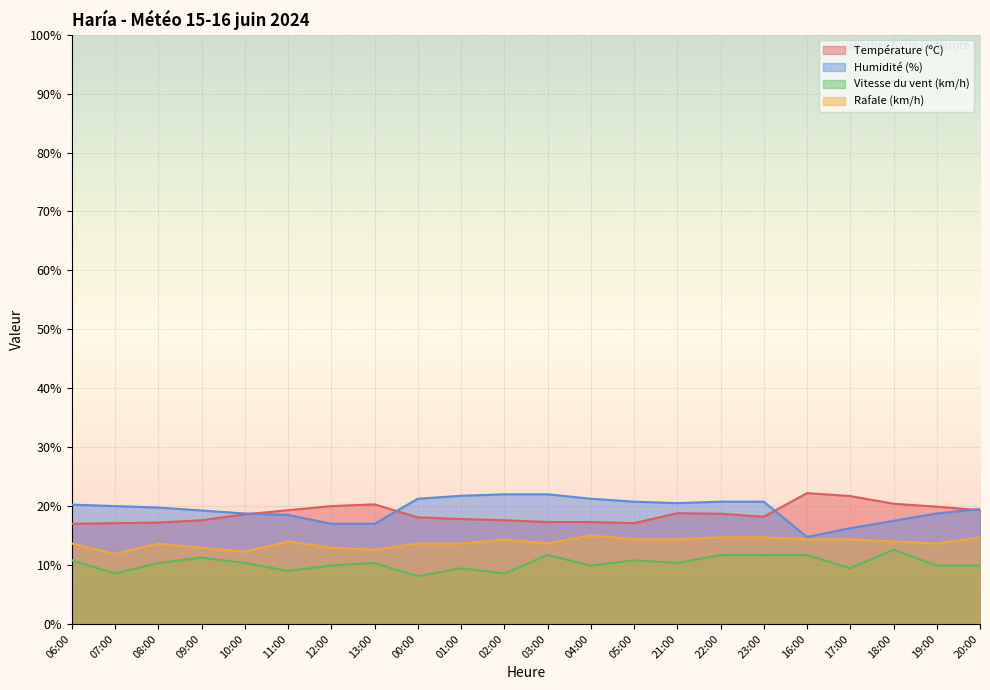

True or false: Température (ºC) and Vitesse du vent (km/h) cross at least once.

False